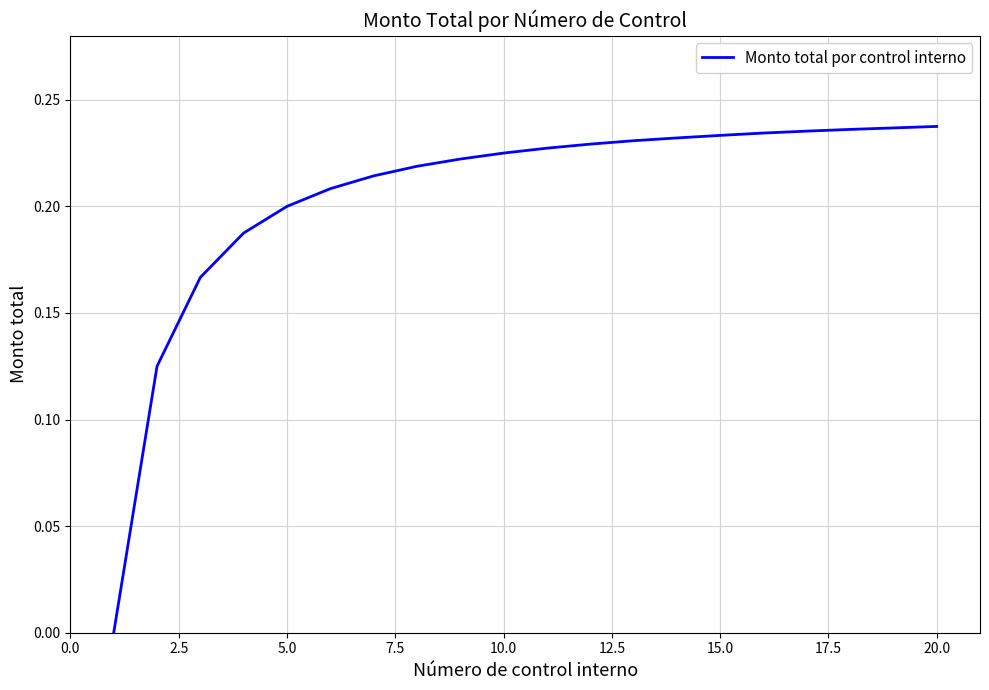

How many lines are shown in the chart?

1